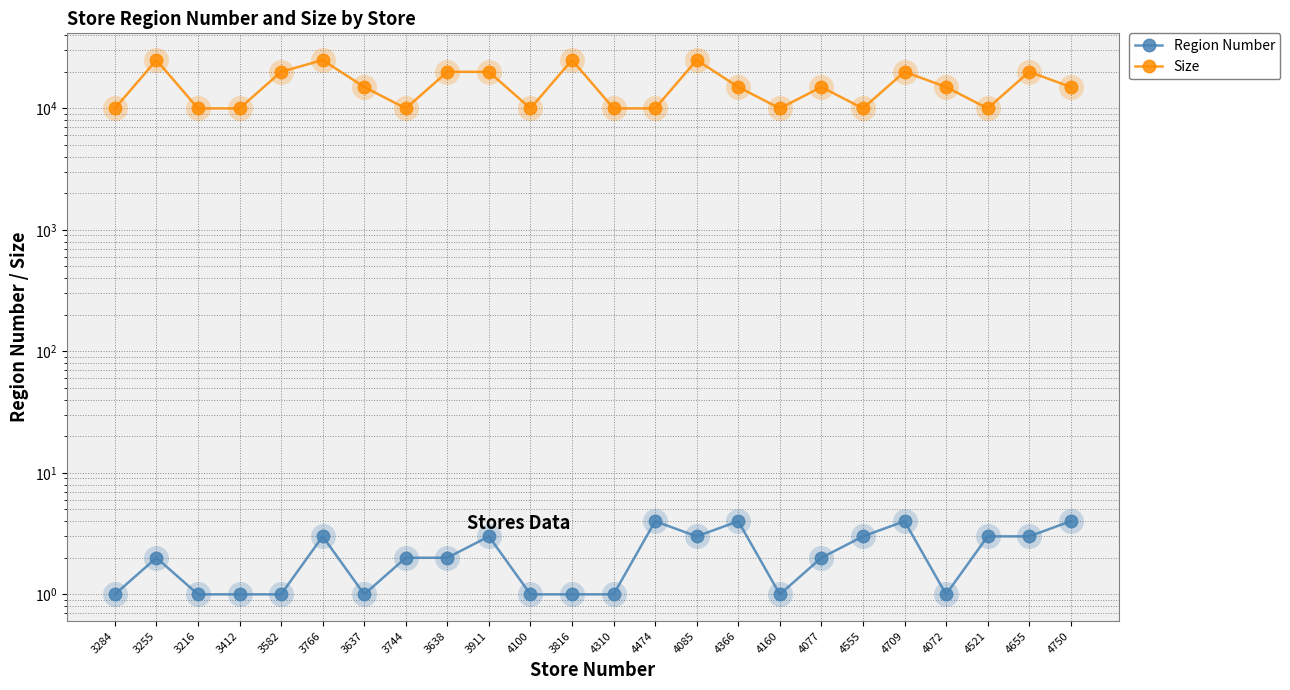

What is the maximum value for Region Number?

4